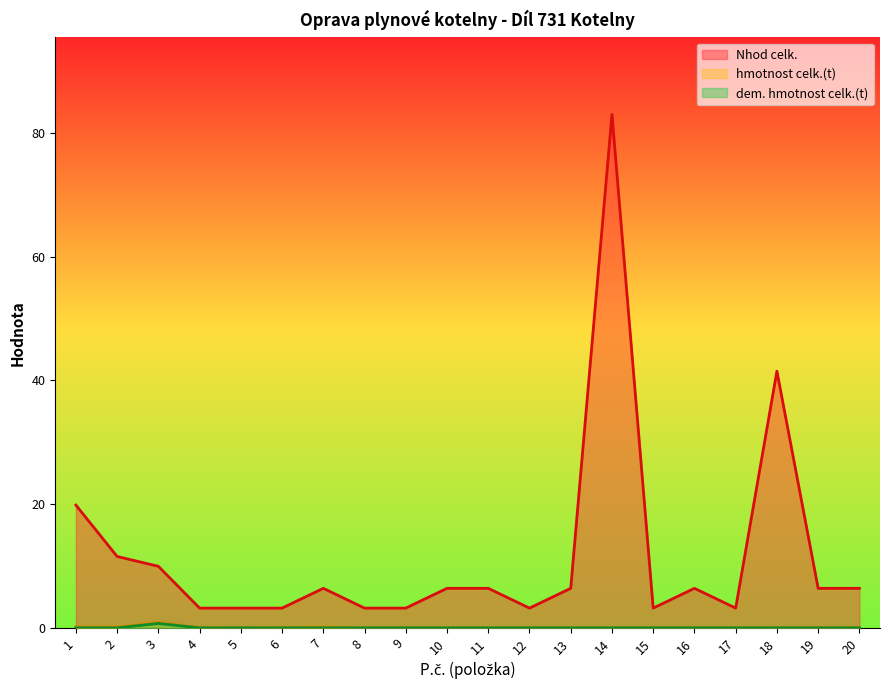

At which label is hmotnost celk.(t) closest to 0?

8